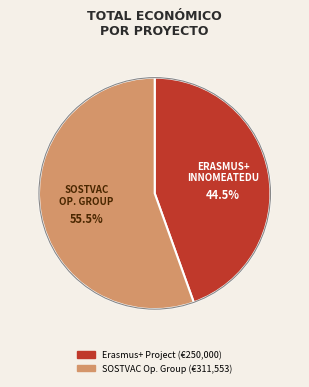

Is there a majority slice in this chart?

Yes